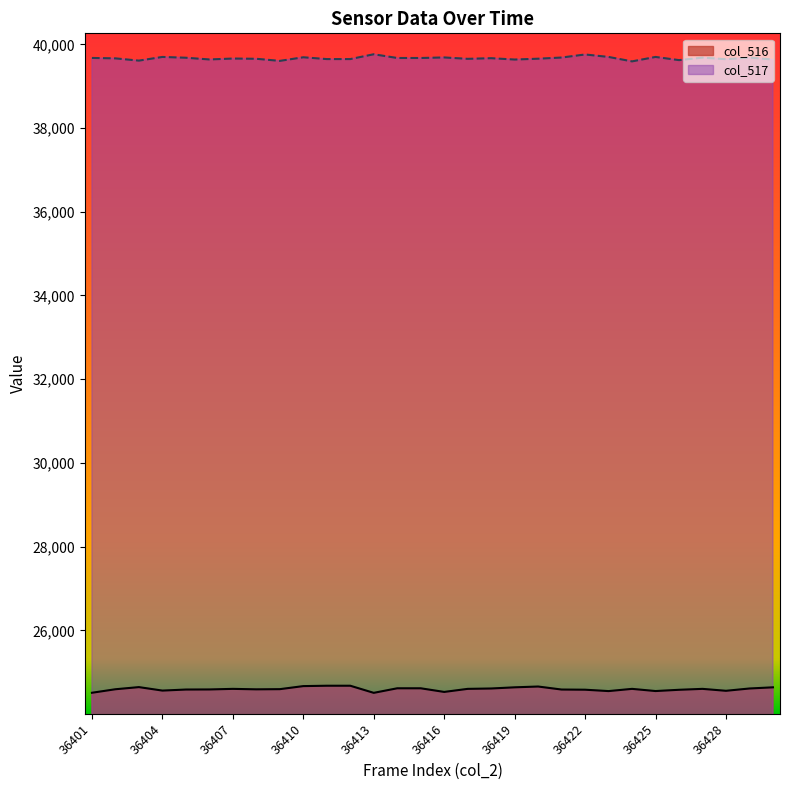

Which series has the largest total across all categories?

col_517